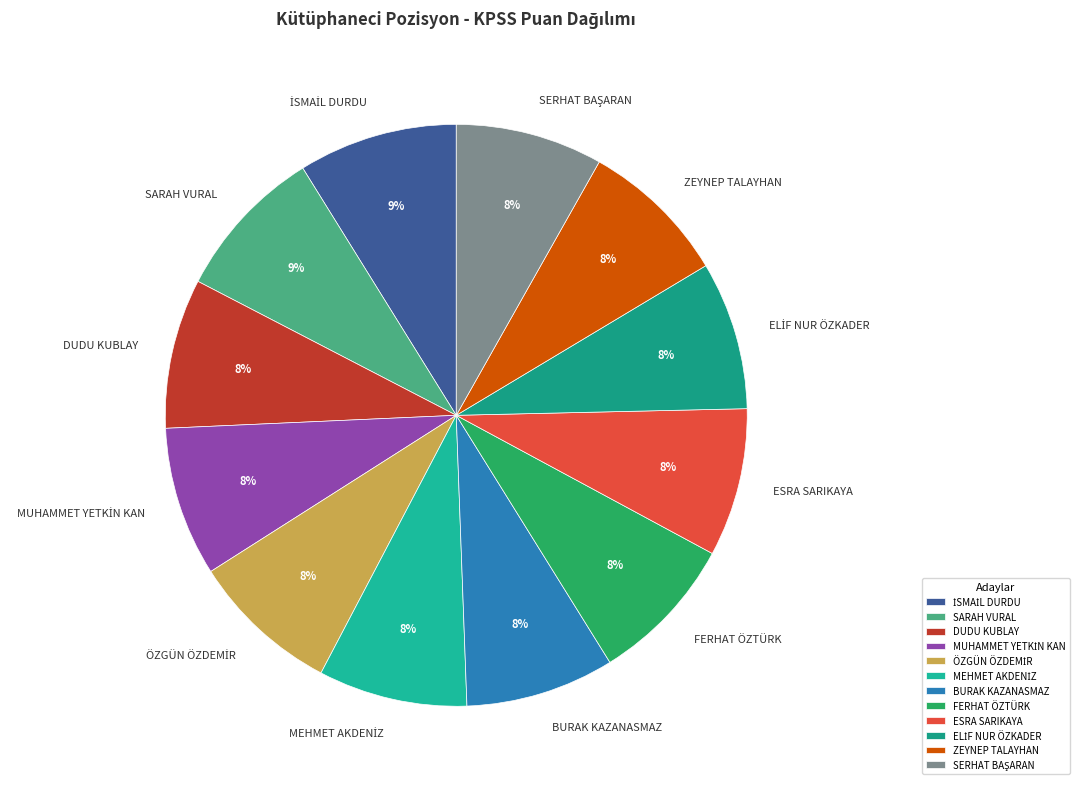

Is there any slice that represents more than half of the pie?

No